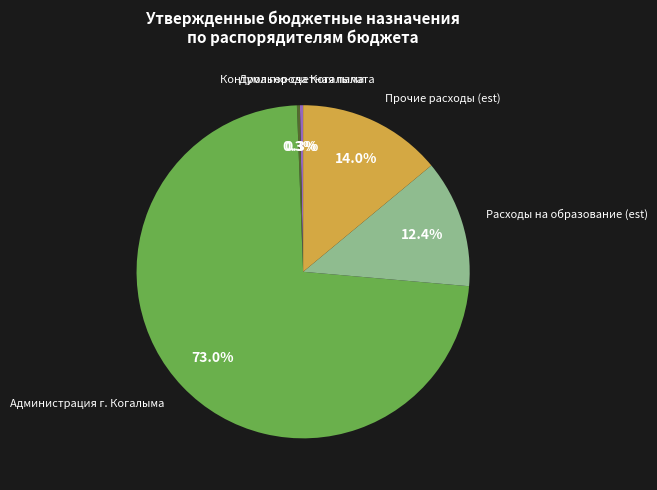

How many slices are in this pie chart?

5